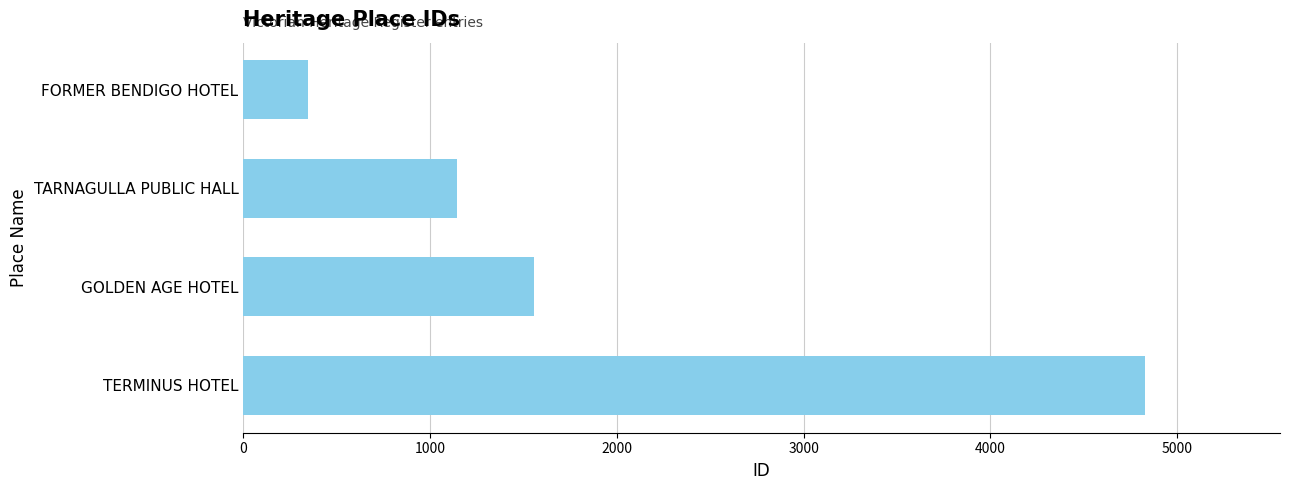

Where is the data nearest to the value 2586?

GOLDEN AGE HOTEL